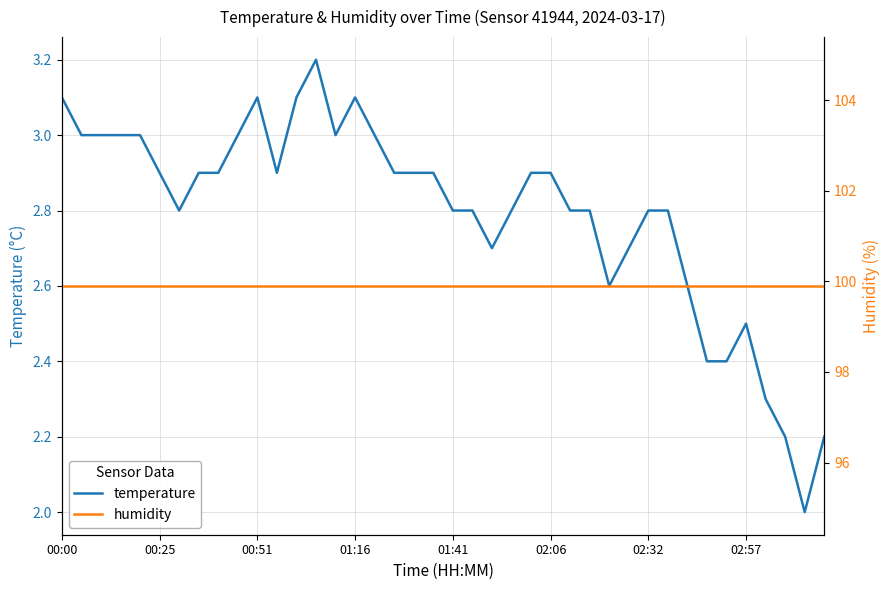

True or false: temperature and humidity cross at least once.

False